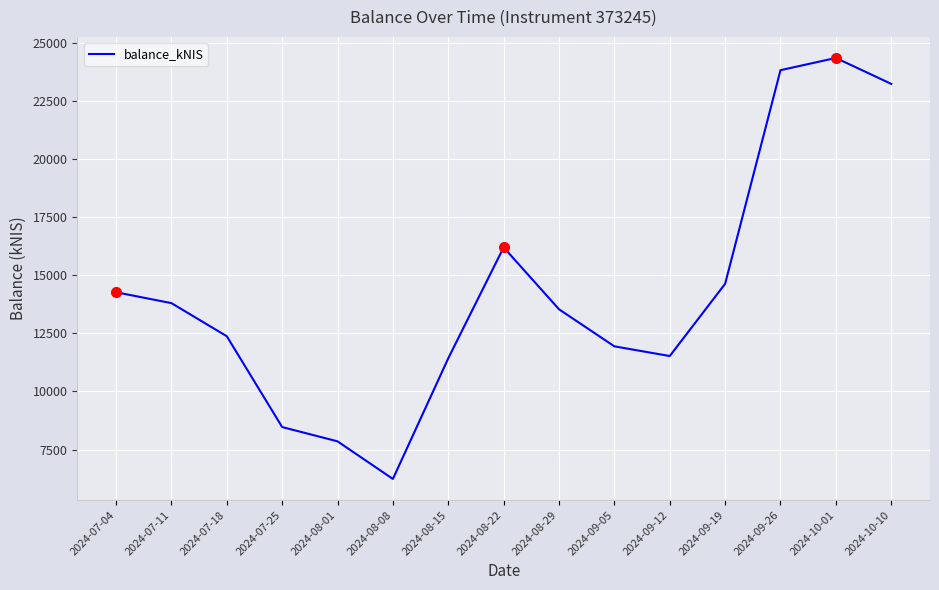

What is the difference between the values at 2024-09-12 and 2024-09-26?

12306.5